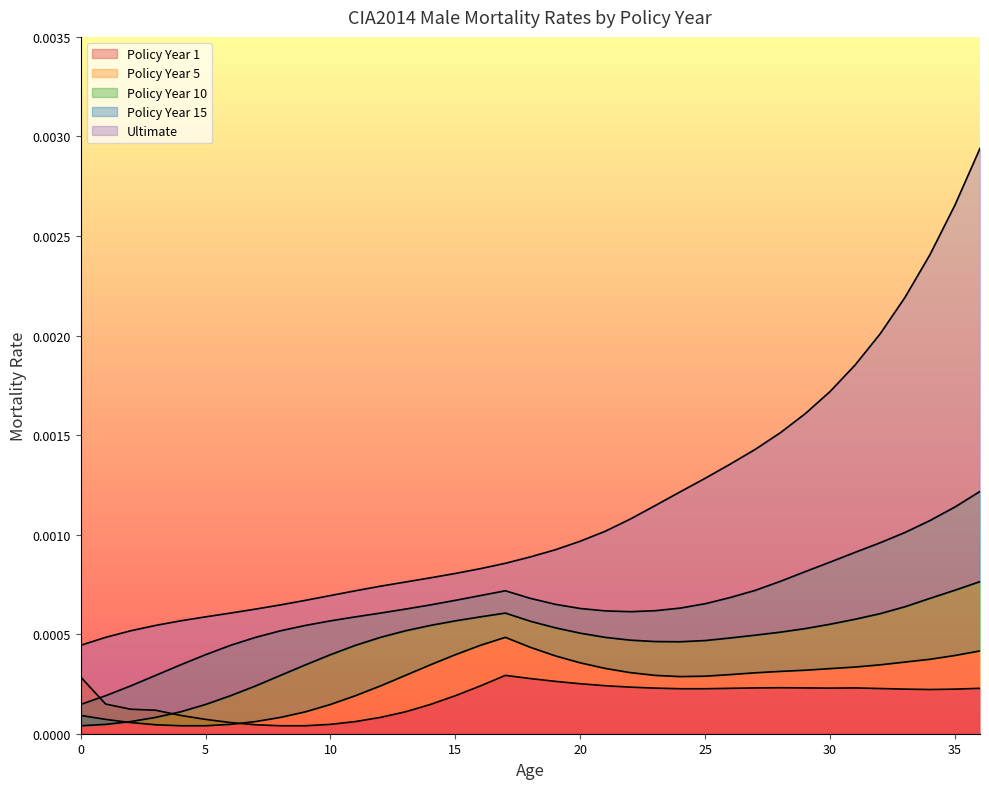

Which series has the largest total across all categories?

Ultimate